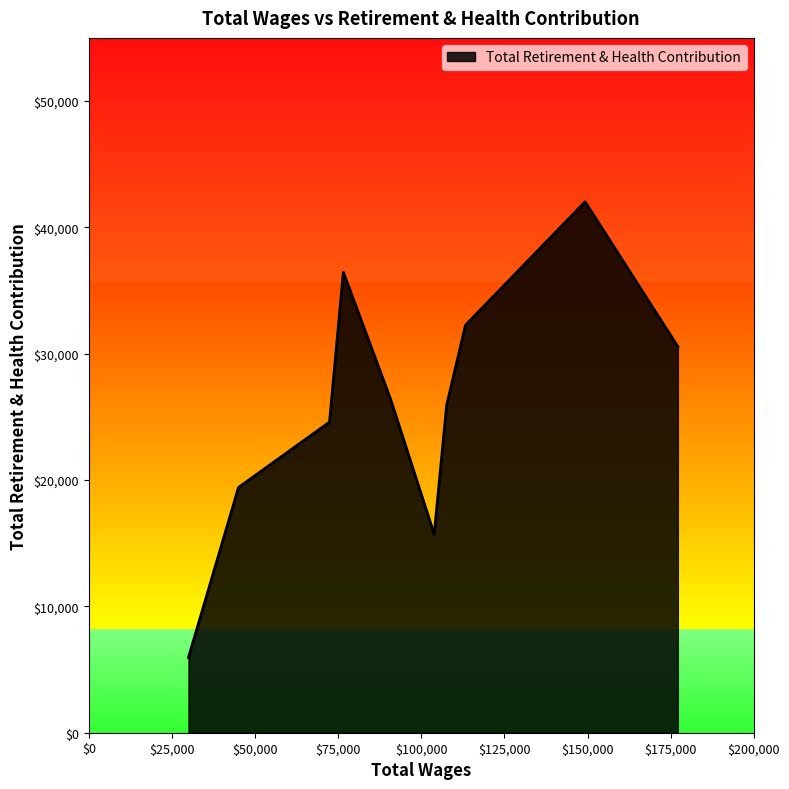

What is the smallest value displayed?

5958